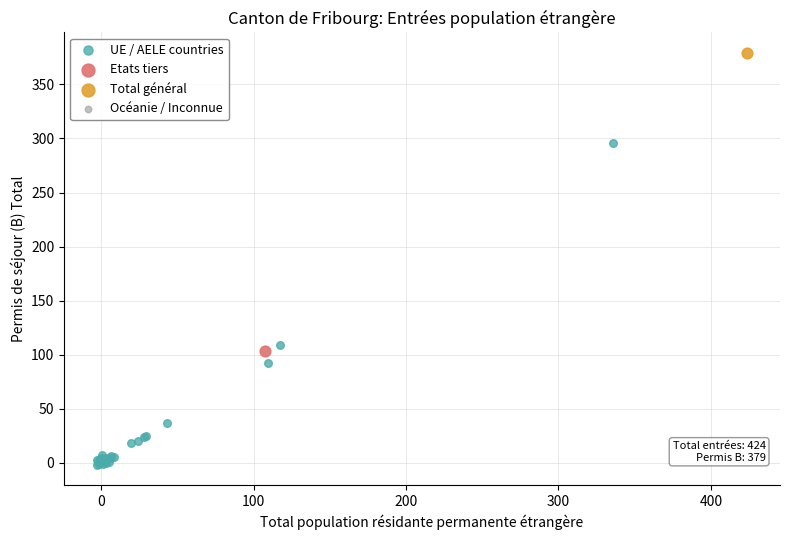

What are all the series names shown in the legend?

UE / AELE countries, Etats tiers, Total général, Océanie / Inconnue